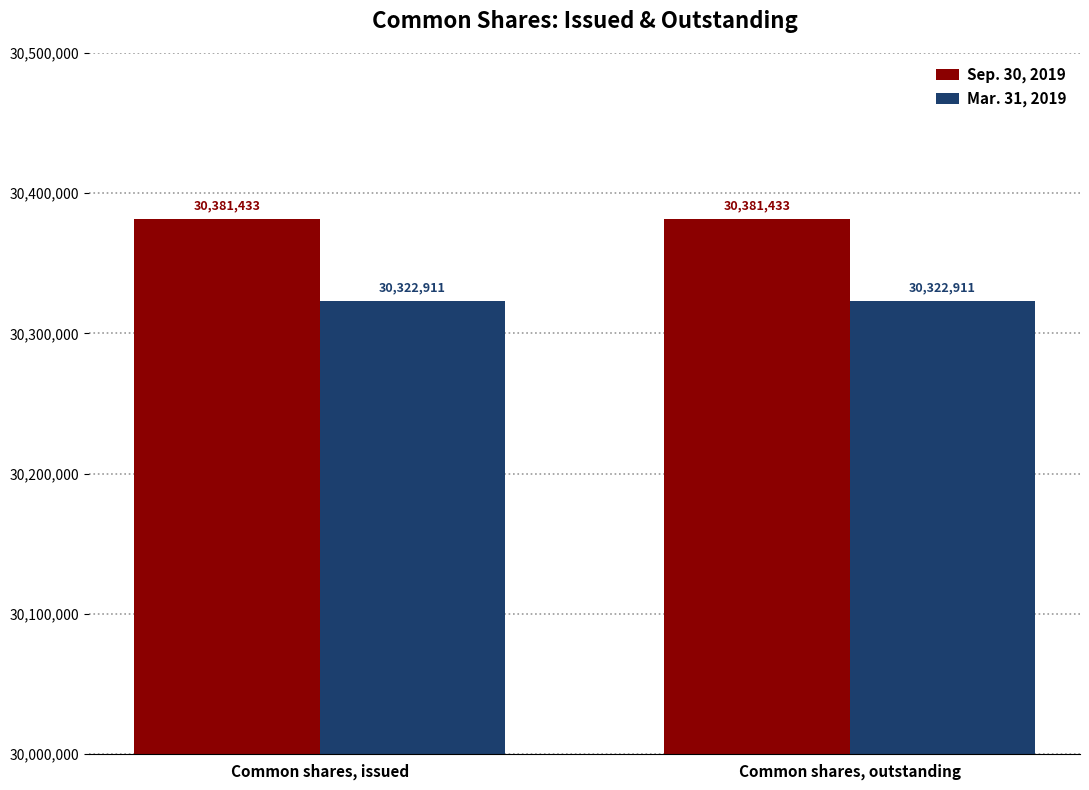

Is it true that Mar. 31, 2019 equals 6992289 at Common shares, outstanding?

False